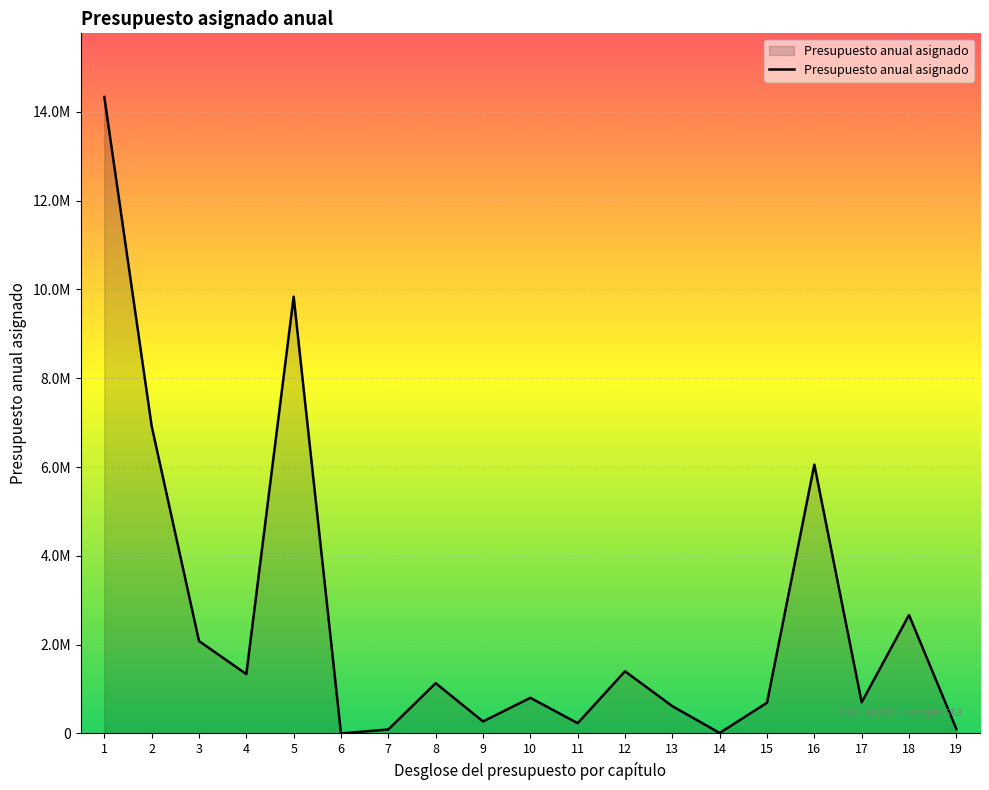

What is the difference between the second highest and minimum values?

9838575.4